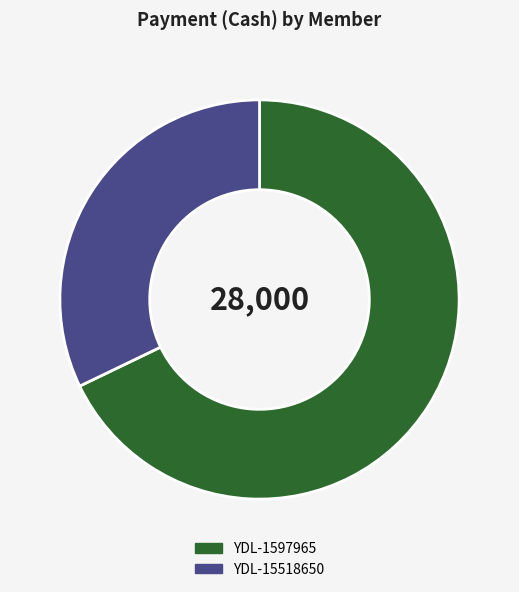

True or false: YDL-15518650 accounts for 32% of the total.

True